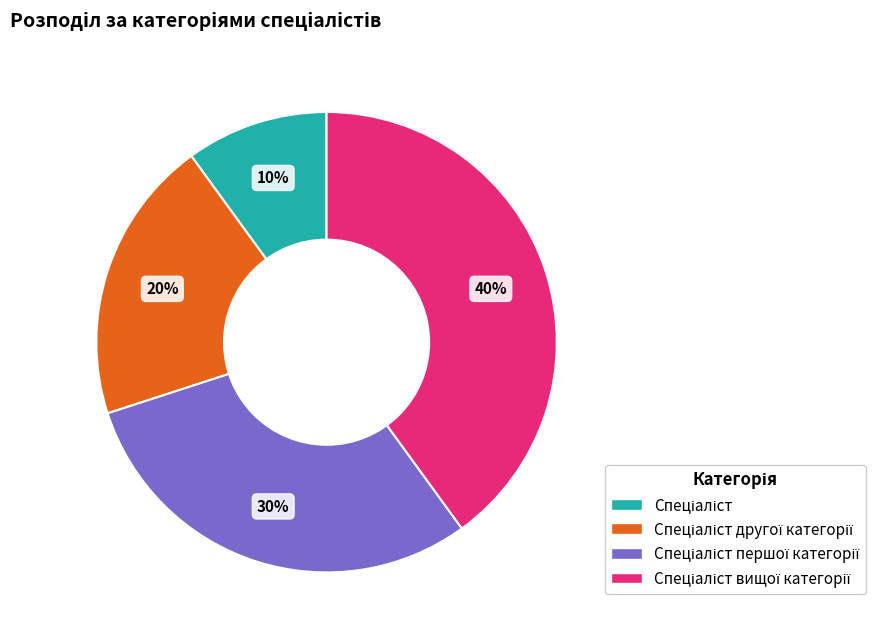

How many segments does this pie chart have?

4